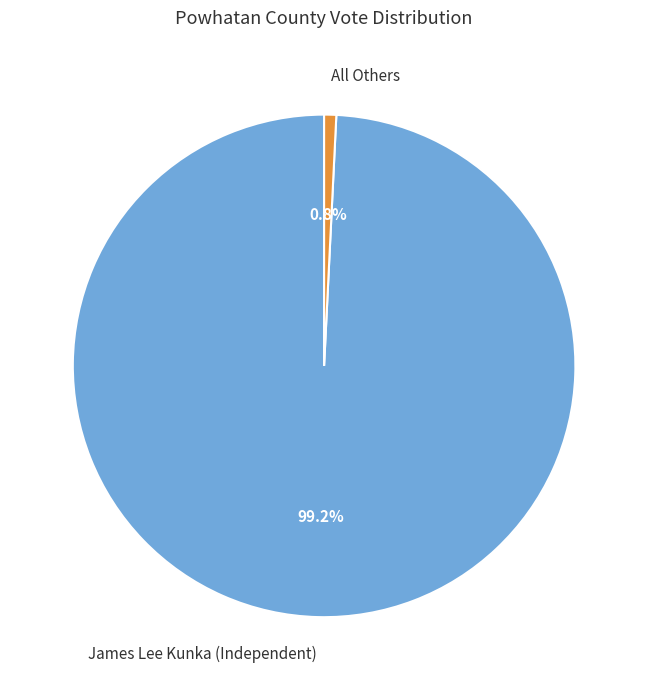

True or false: James Lee Kunka (Independent) accounts for 99% of the total.

True